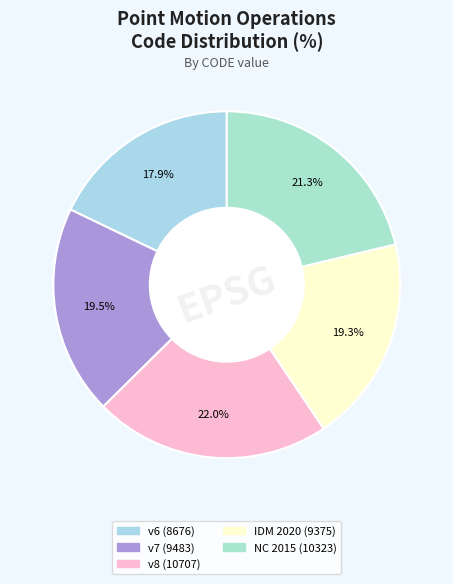

Rank the categories by value from highest to lowest.

Canada velocity grid v8, New Caledonia velocity model 2015, Canada velocity grid v7, Indonesian Deformation Model 2020, Canada velocity grid v6